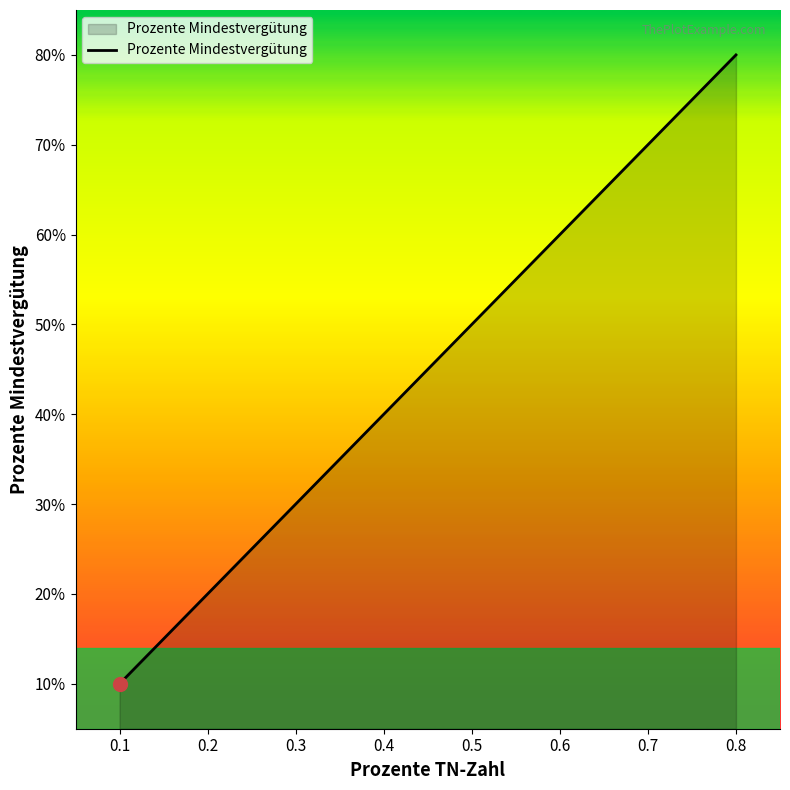

Reading left to right, what are all the values shown in this chart?

0.1	0.2	0.3	0.4	0.5	0.6	0.7	0.8